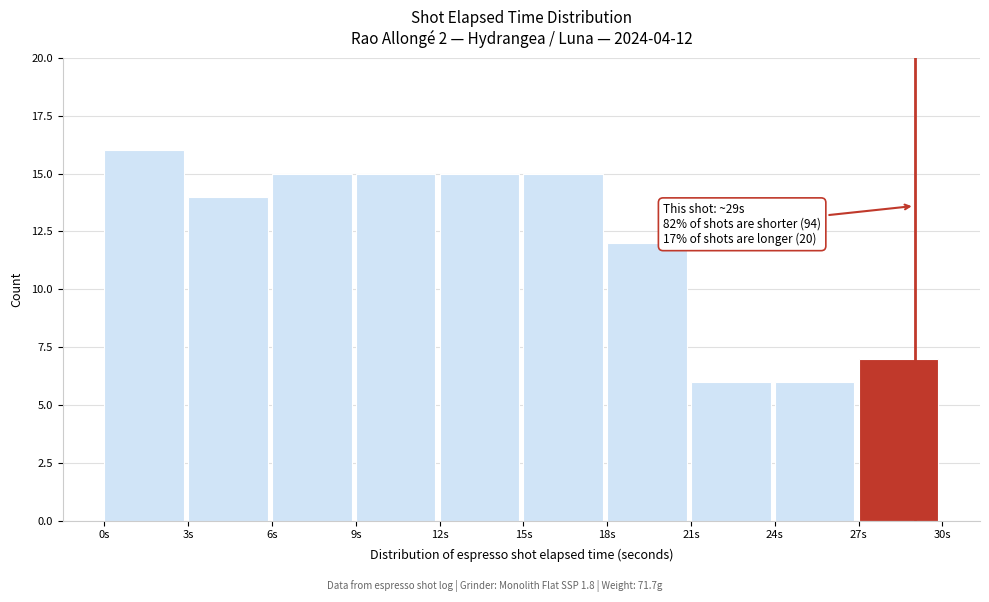

Over which range of the x-axis is the bar tallest?

0 to 3